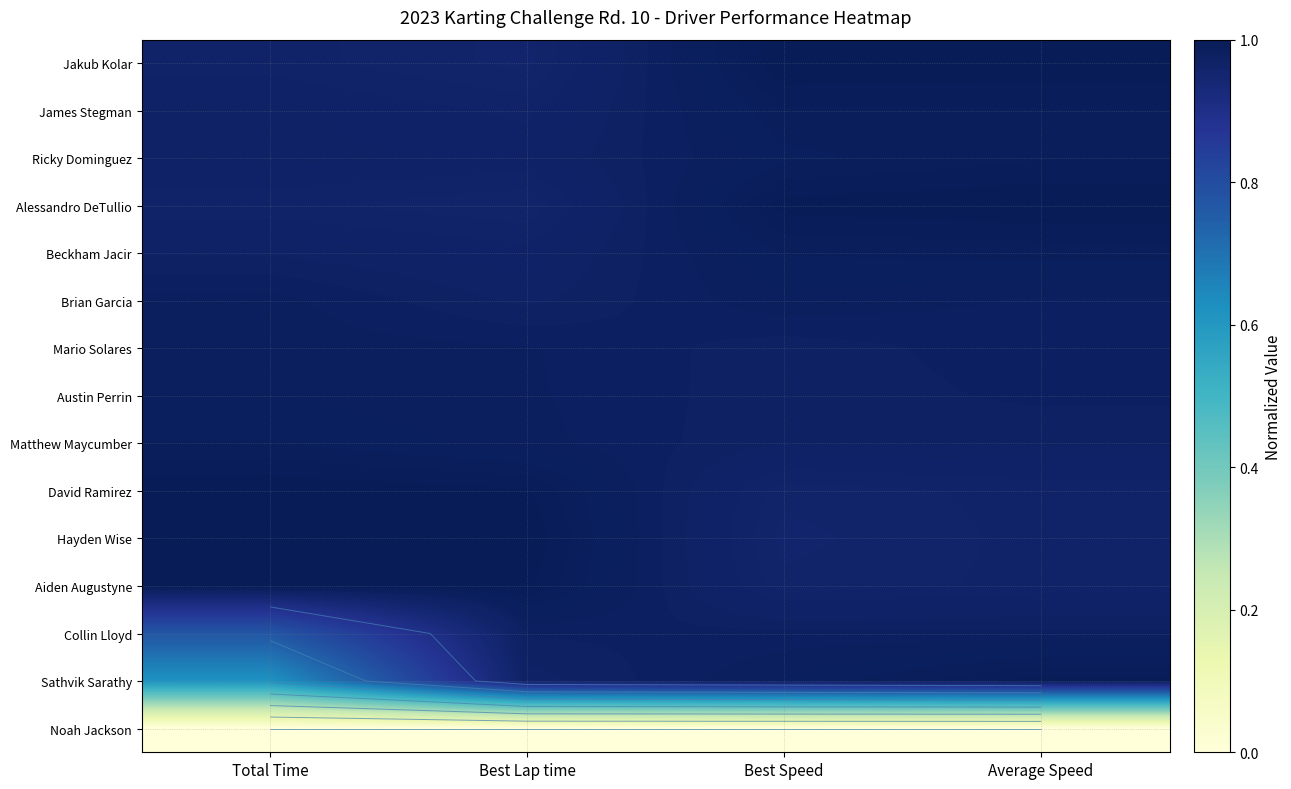

True or false: Sathvik Sarathy has a value of 0.2 at Average Speed.

False